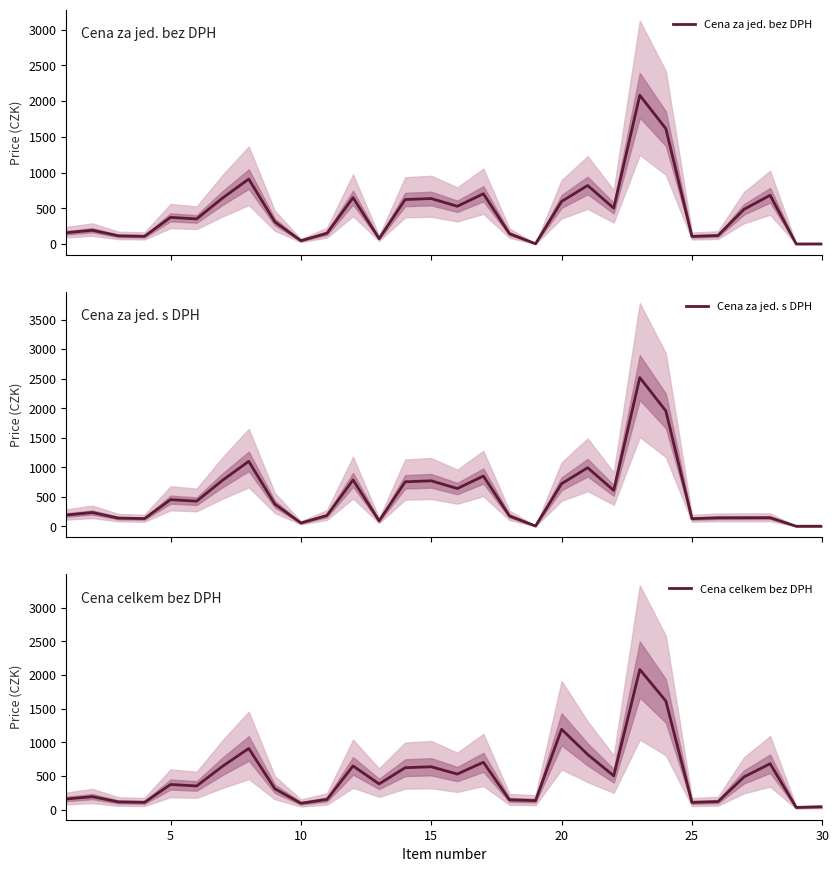

How many interior local peaks does the Cena celkem bez DPH series have?

9